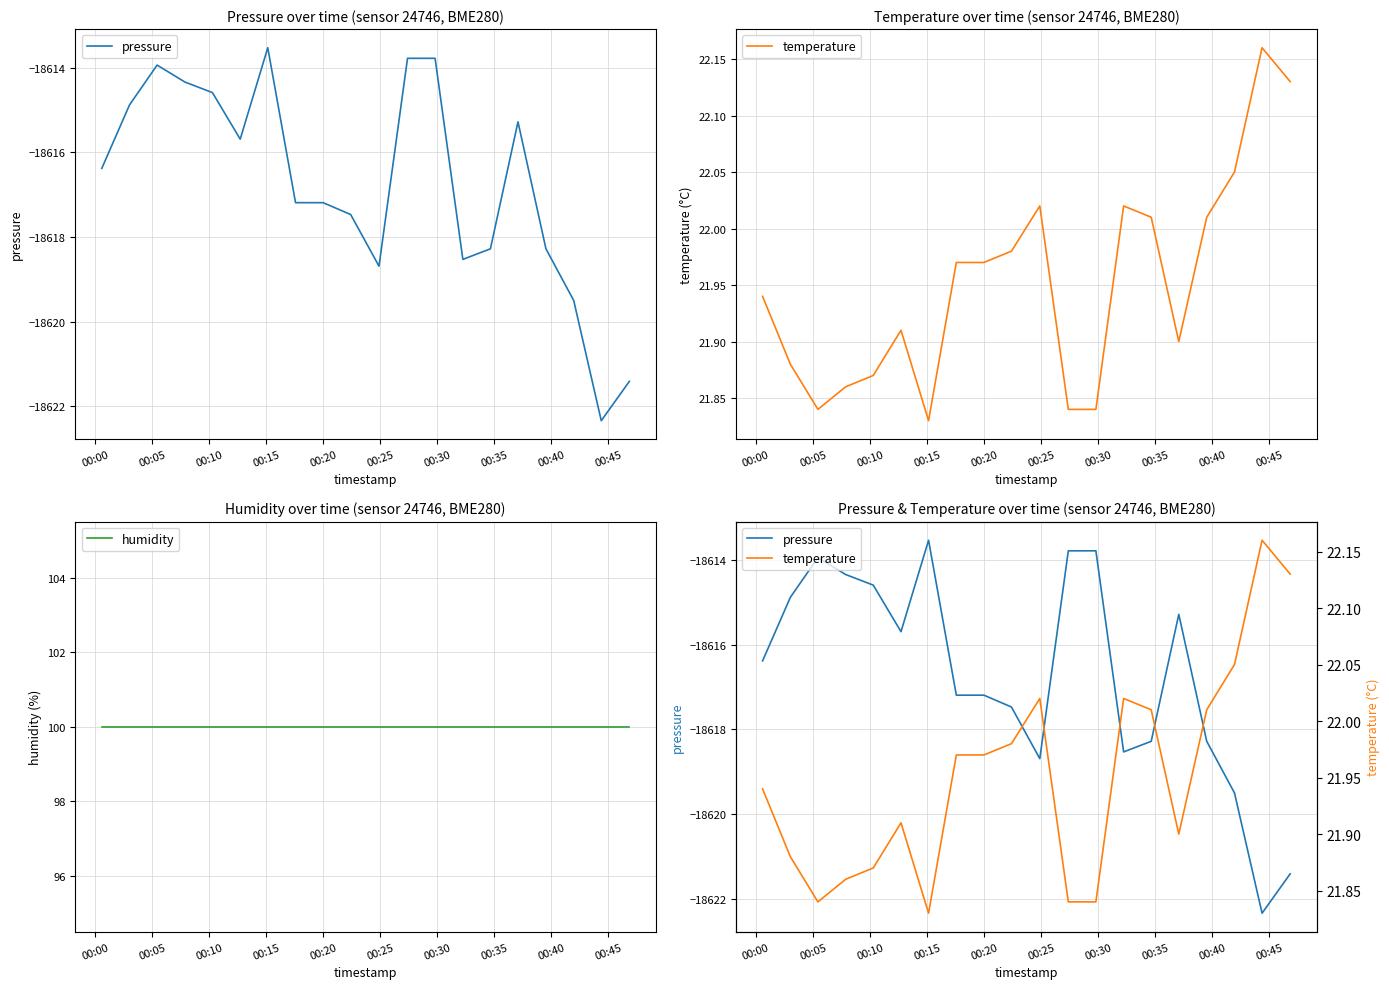

Rank the series at 00:45 from highest to lowest value.

humidity, temperature, pressure